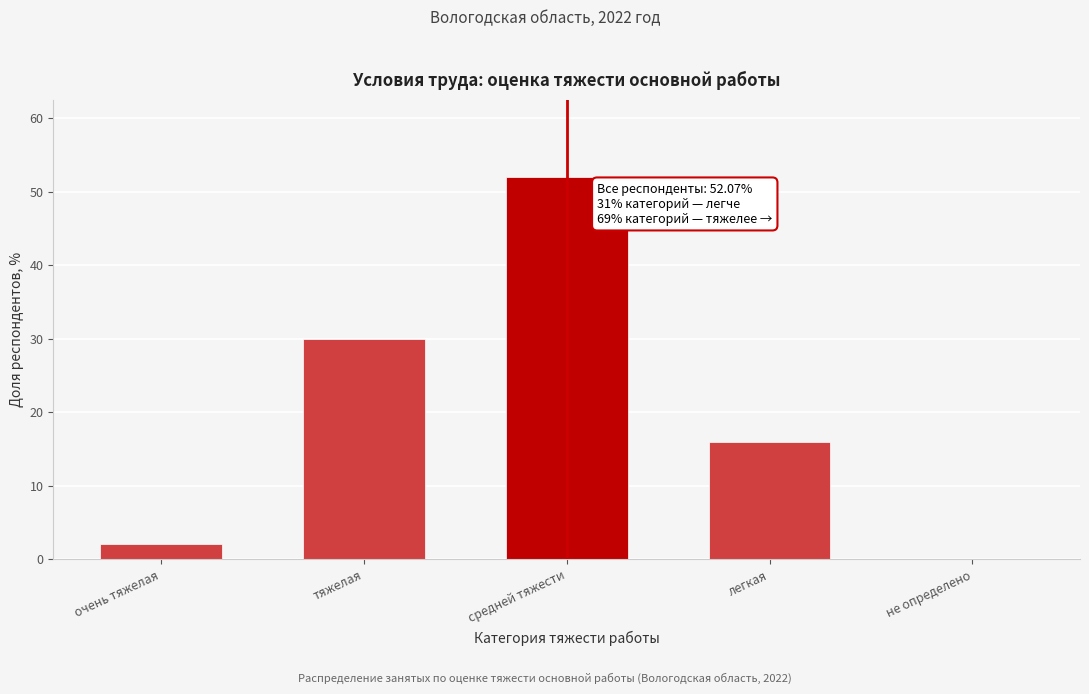

Reading left to right, what are all the values shown in this chart?

очень тяжелая=2.0	тяжелая=29.9	средней тяжести=52.1	легкая=16.0	не определено=0.0